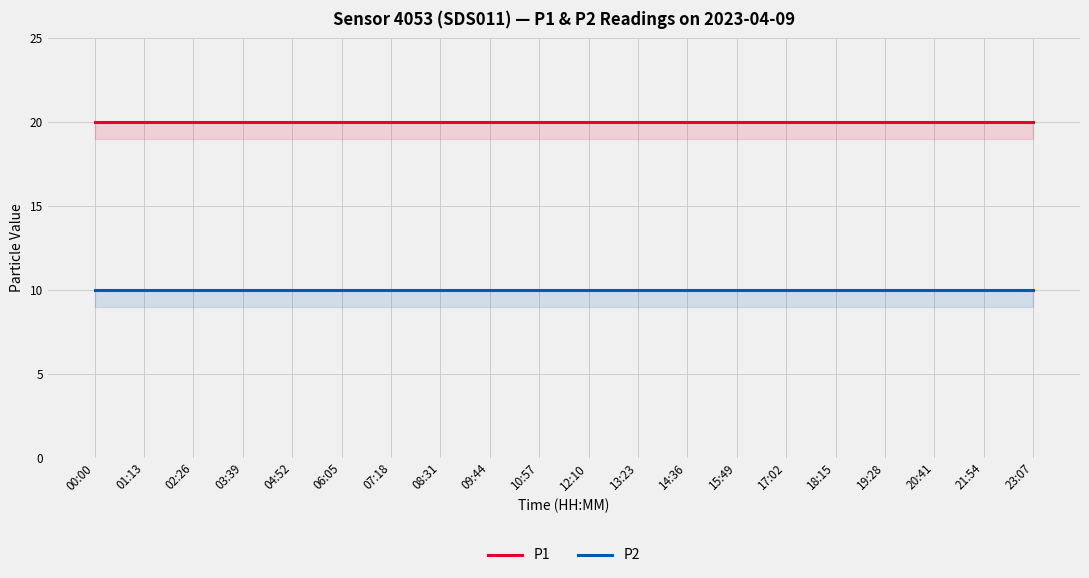

What is the sum of all P1 values?

400.0